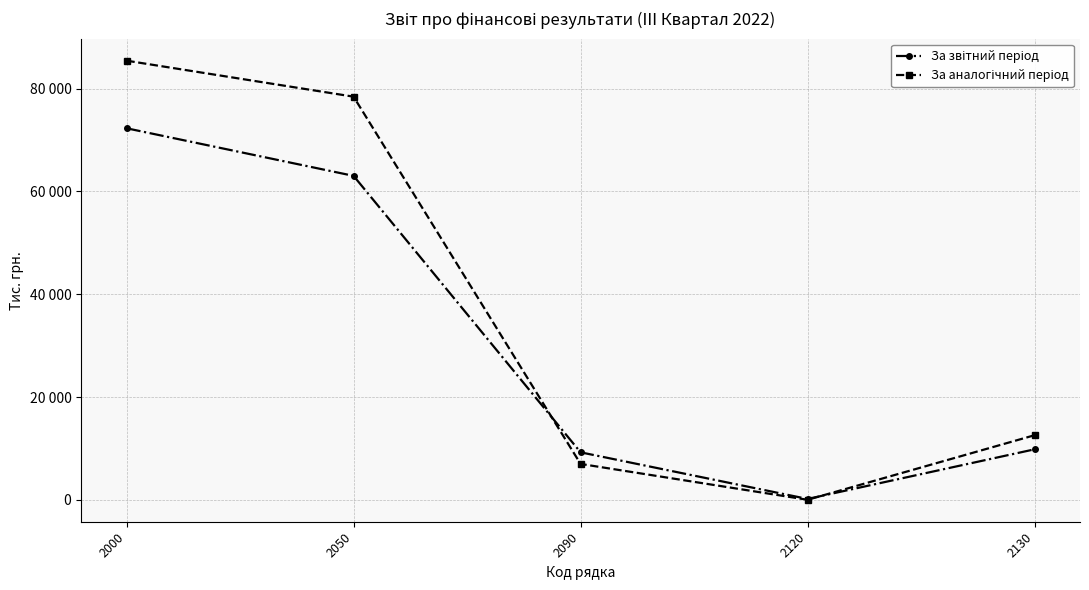

Reading left to right, list all the values displayed in this chart.

За звітний період: 72298	63039	9259	190	9844
За аналогічний період: 85447	78444	7003	28	12588